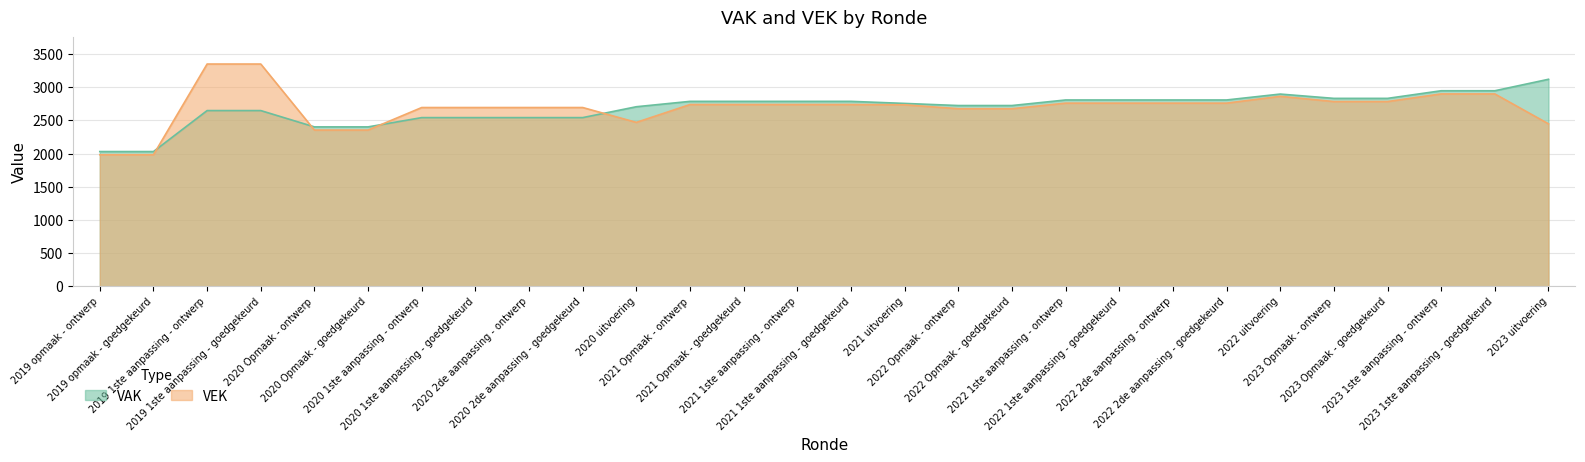

What is the spread (max minus min) of values at 2019 opmaak - ontwerp?

48